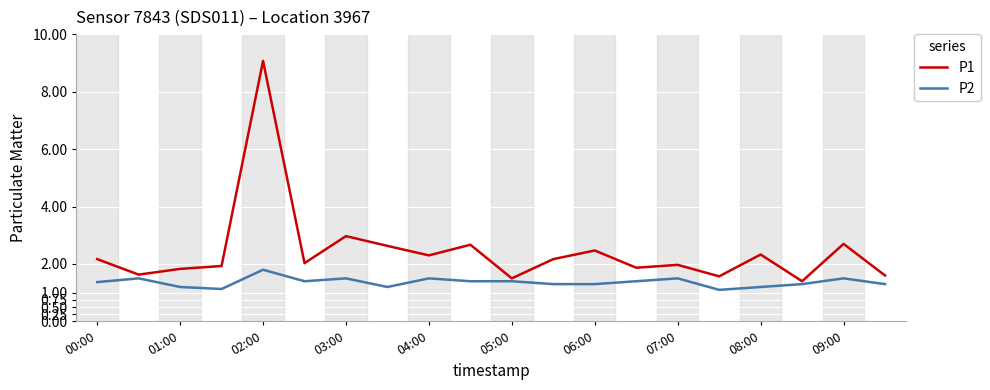

Rank the series by their average value, from highest to lowest.

P1, P2